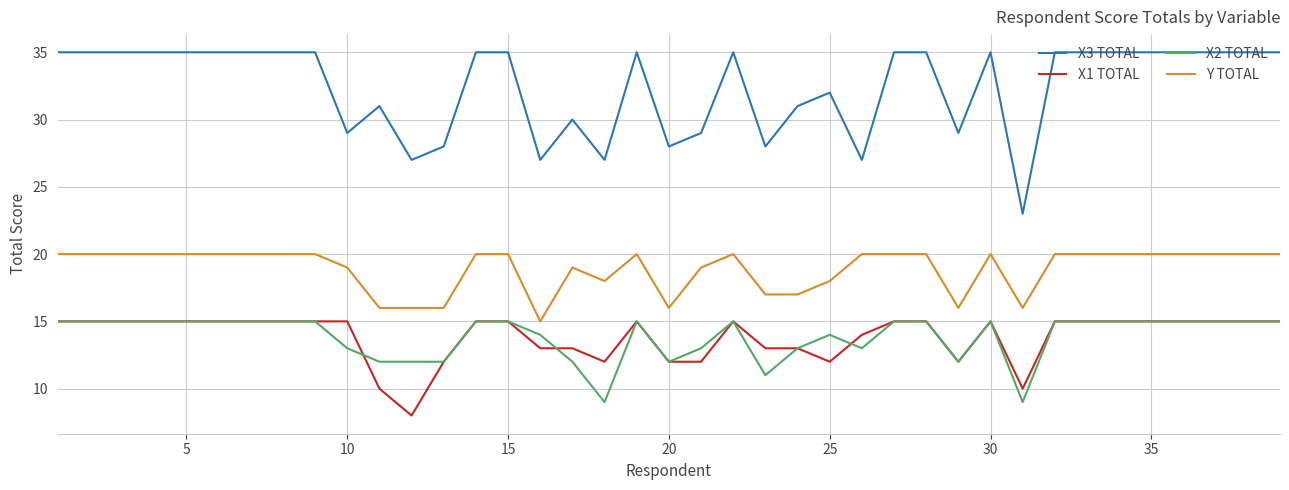

What is the lowest value of the X1 TOTAL series?

8